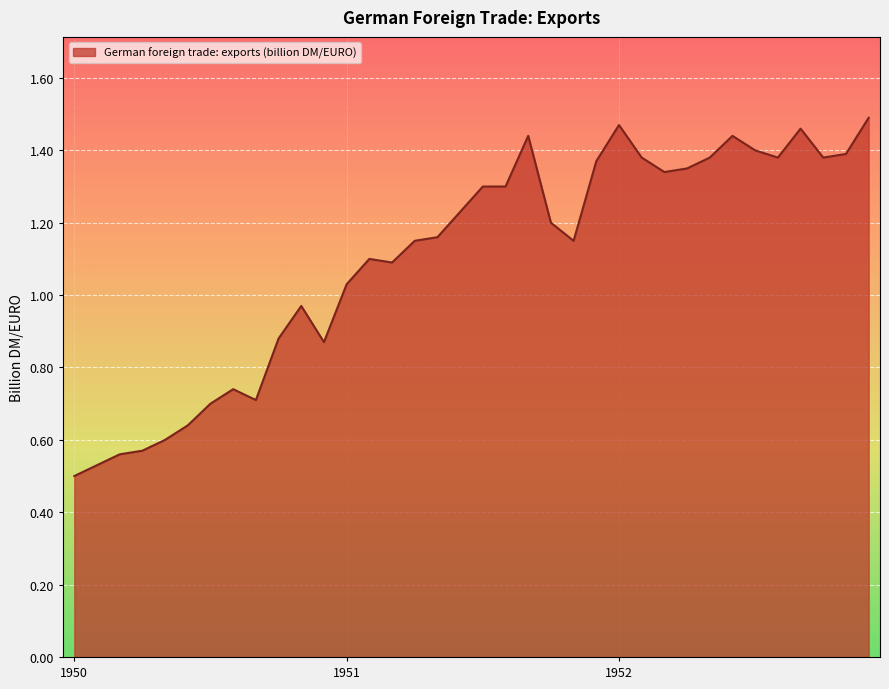

What is the maximum value shown in the chart?

1.5